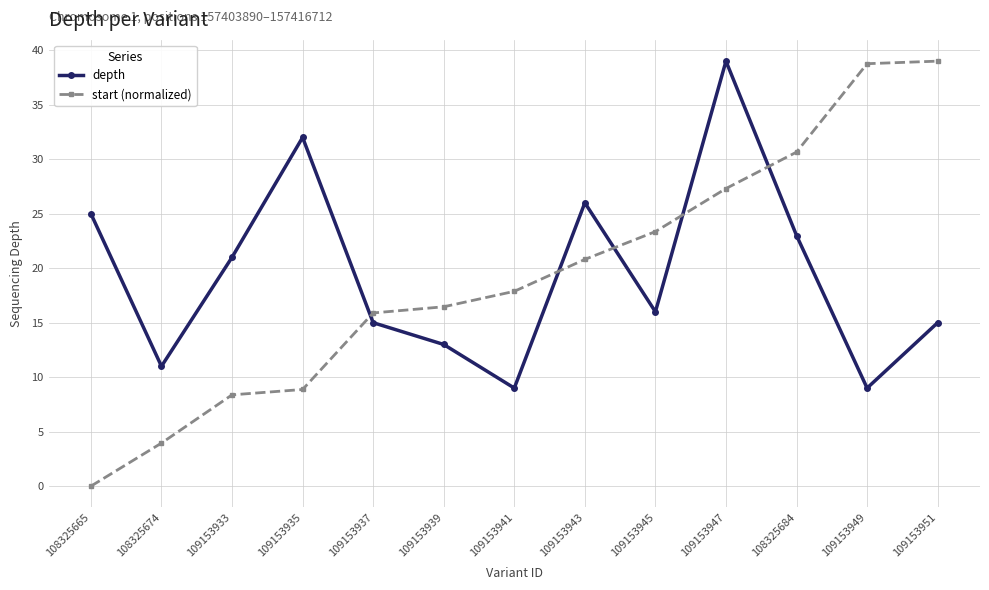

What is the value of the depth point at the 8th from the left?

26.0